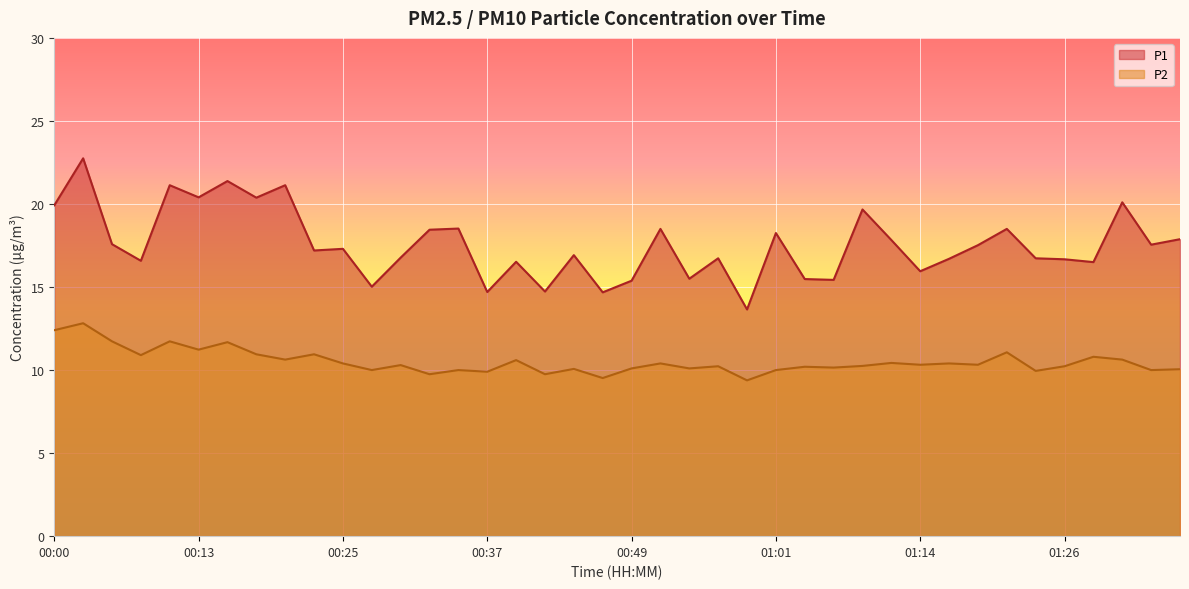

At 00:59, list the series in order from smallest to largest.

P2, P1